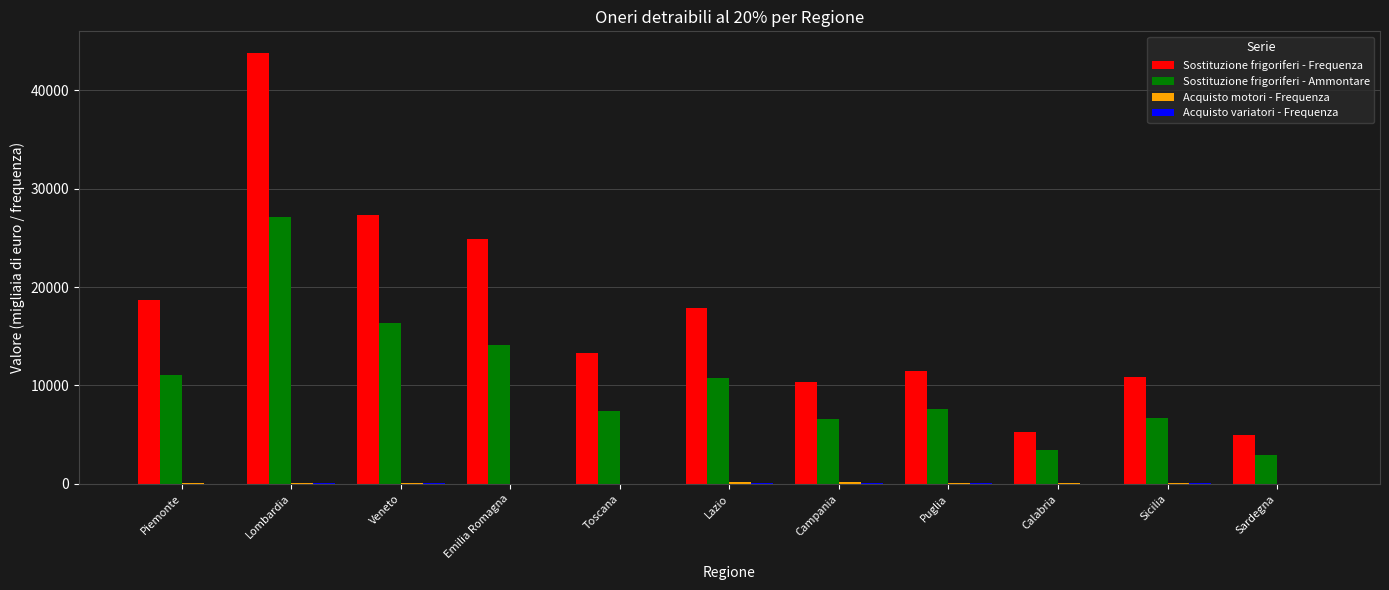

At which category is the sum across all series the highest?

Lombardia